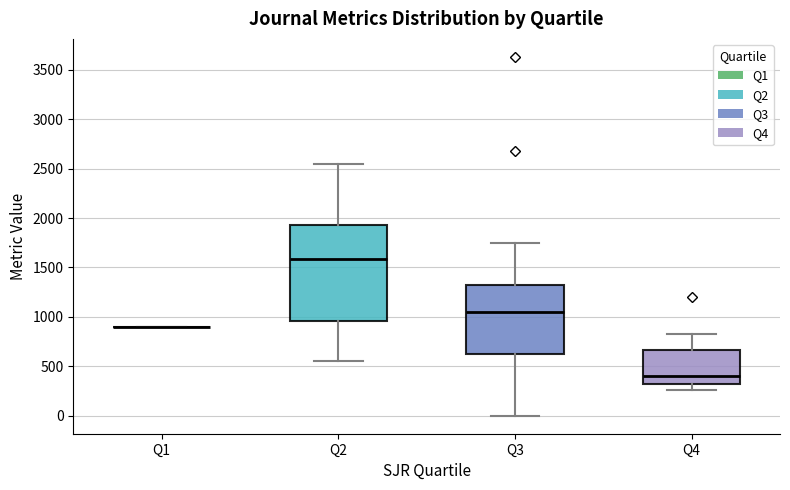

Reading left to right, read every box against the y-axis: the position of its median line, the range the box covers, and the ends of its whiskers. The values are not printed on the chart, so give them approximately, as read against the axis.

Q1: box collapsed to a line at 900, whiskers 900 to 900
Q2: median 1600, box 950 to 1950, whiskers 550 to 2550
Q3: median 1050, box 600 to 1300, whiskers 0 to 1750
Q4: median 400, box 300 to 650, whiskers 250 to 850